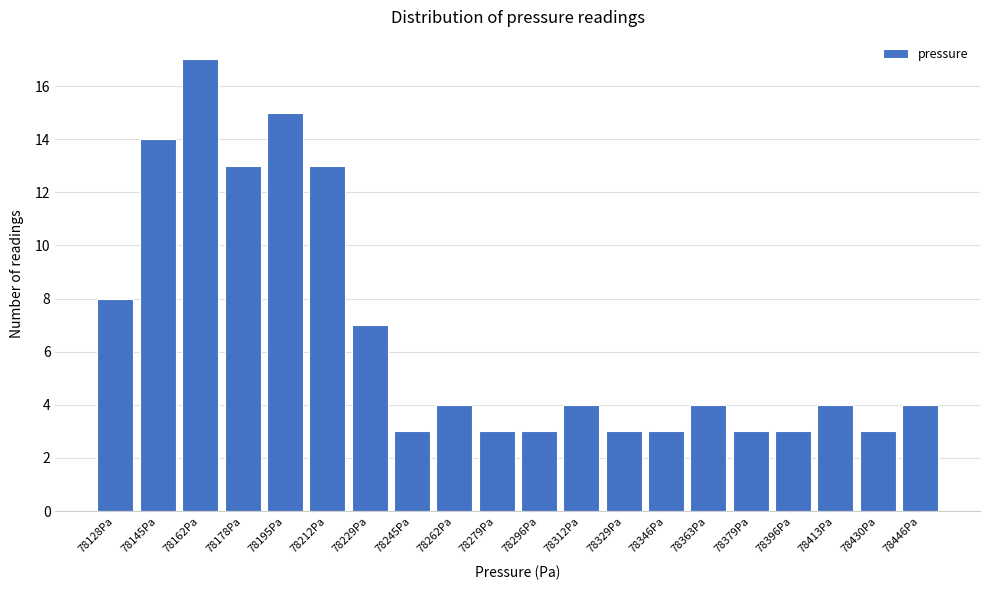

Reading left to right, transcribe all the data shown in this chart.

8	14	17	13	15	13	7	3	4	3	3	4	3	3	4	3	3	4	3	4